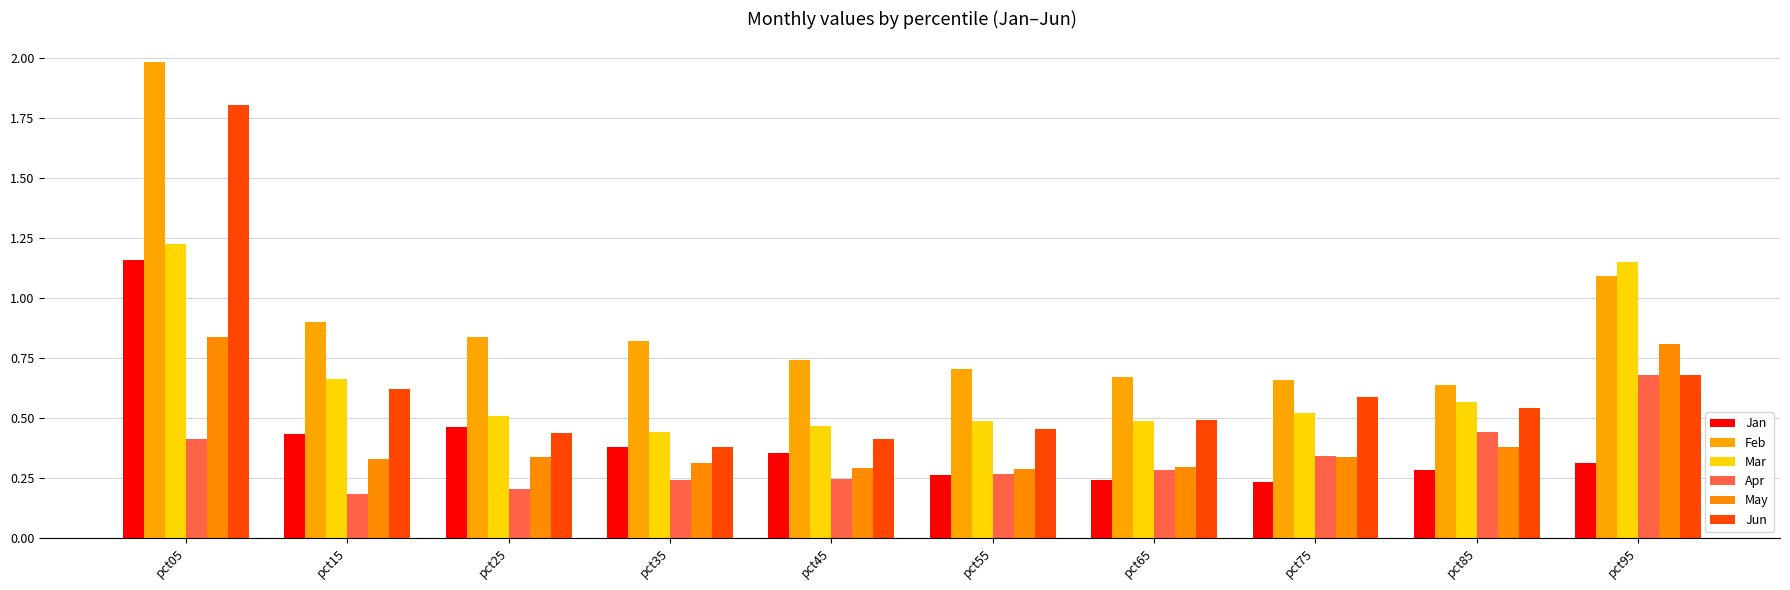

What are all the series names shown in the legend?

Jan, Feb, Mar, Apr, May, Jun